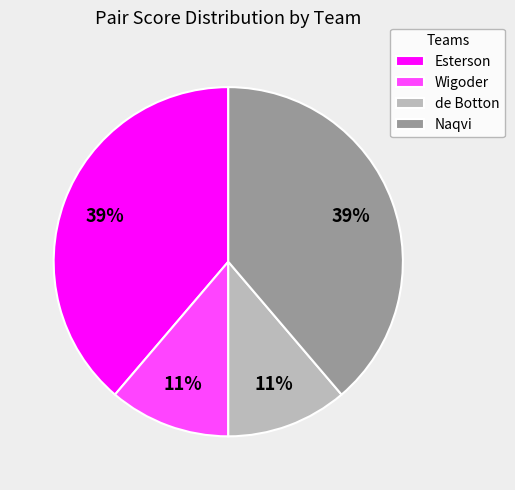

To the nearest percent, what is the combined percentage of de Botton and Naqvi?

50%